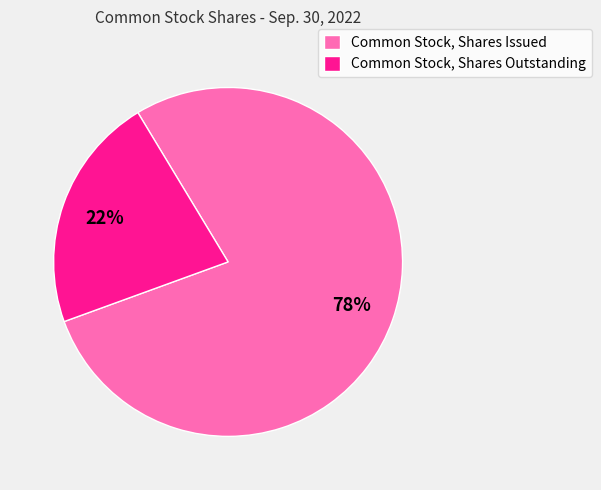

True or false: Common Stock, Shares Issued accounts for 88% of the total.

False